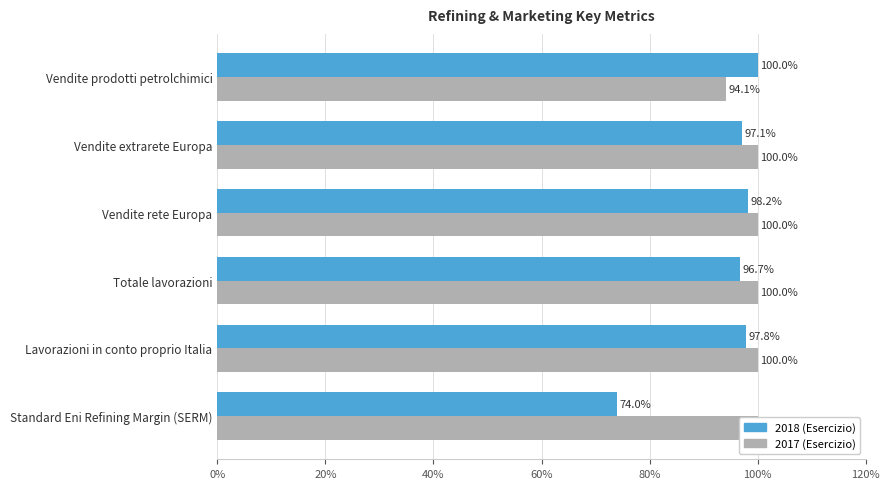

List the series in order of their peak value, lowest first.

2018 (Esercizio), 2017 (Esercizio)